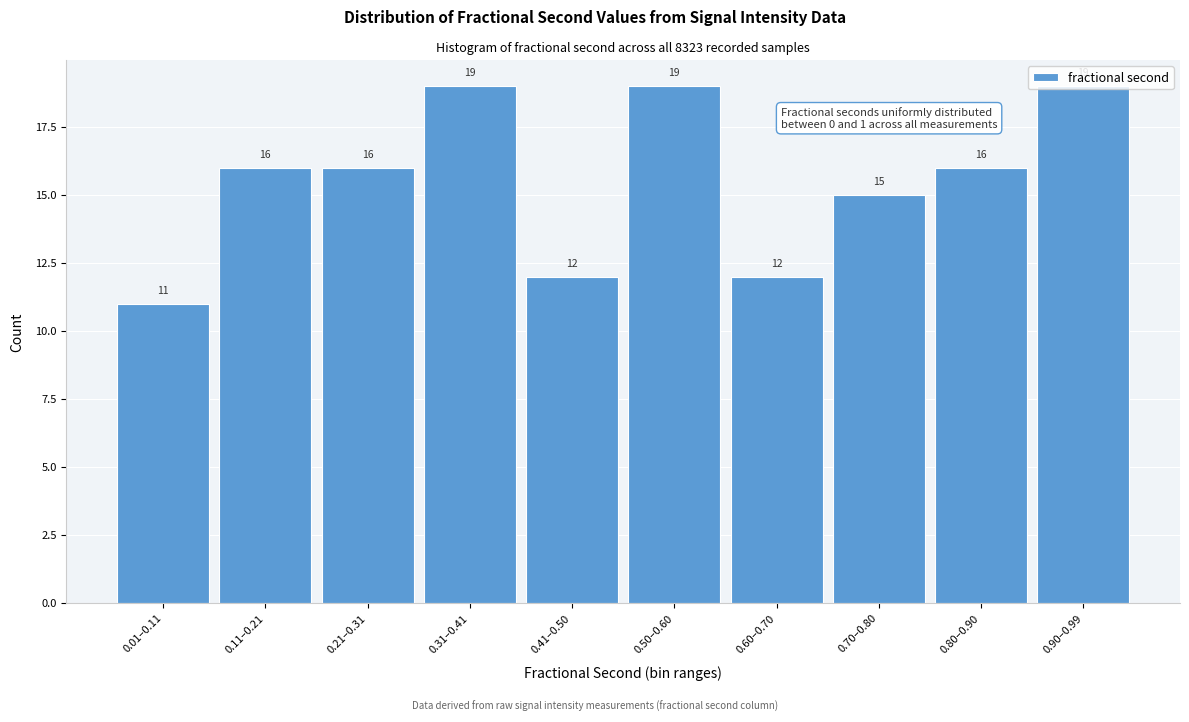

What is the greatest value displayed?

19